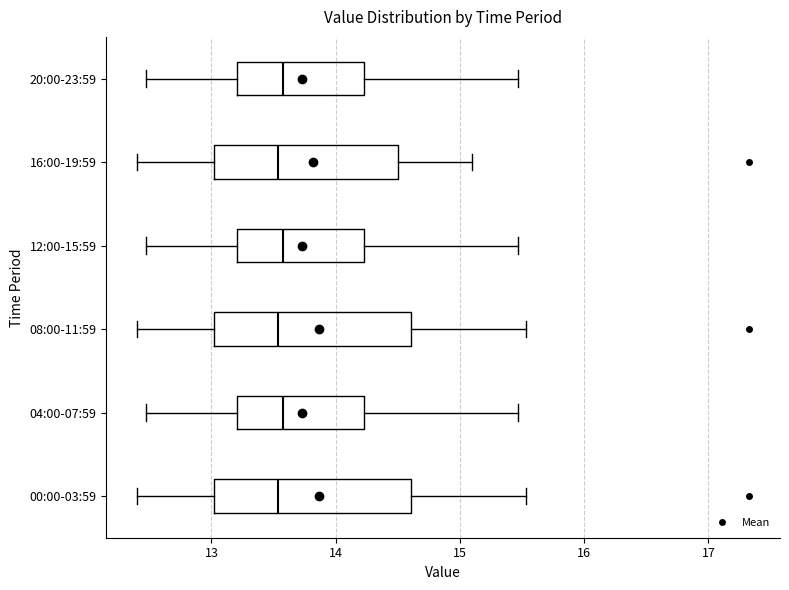

Reading bottom to top, transcribe this box plot: for each box, give where its median line is, the range the box spans, and where its two whiskers end, as read against the x-axis. The values are not printed on the chart, so give them approximately, as read against the axis.

00:00-03:59: median 13.5, box 13.0 to 14.6, whiskers 12.4 to 15.5
04:00-07:59: median 13.6, box 13.2 to 14.2, whiskers 12.5 to 15.5
08:00-11:59: median 13.5, box 13.0 to 14.6, whiskers 12.4 to 15.5
12:00-15:59: median 13.6, box 13.2 to 14.2, whiskers 12.5 to 15.5
16:00-19:59: median 13.5, box 13.0 to 14.5, whiskers 12.4 to 15.1
20:00-23:59: median 13.6, box 13.2 to 14.2, whiskers 12.5 to 15.5